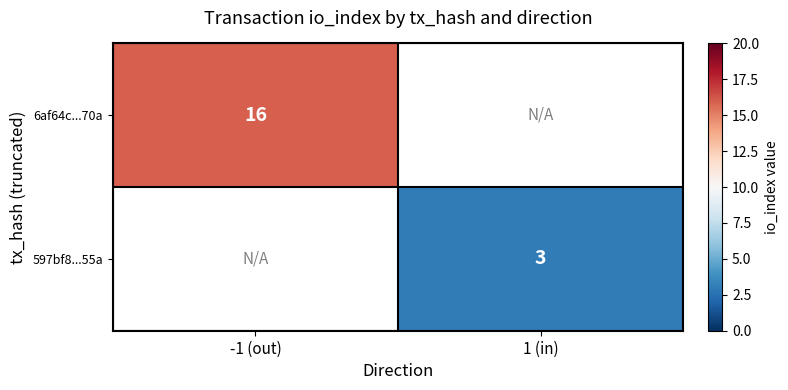

Which label corresponds to the smallest value in the chart?

1 (in)